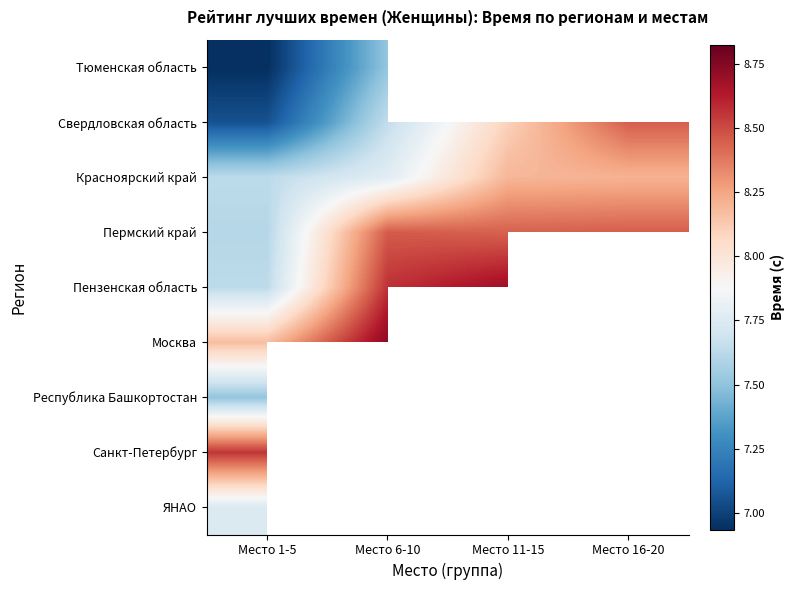

Which label corresponds to the smallest value in the chart?

Место 1-5